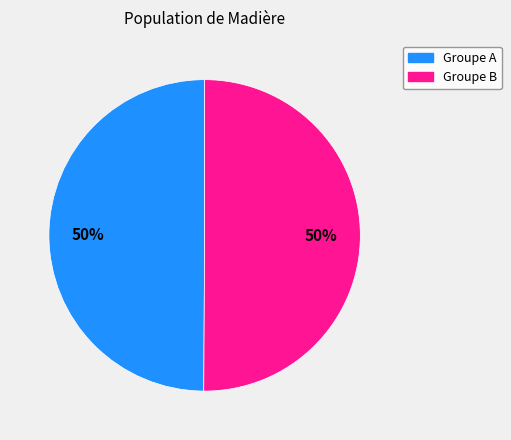

What percentage is the Groupe A slice, to the nearest percent?

50%